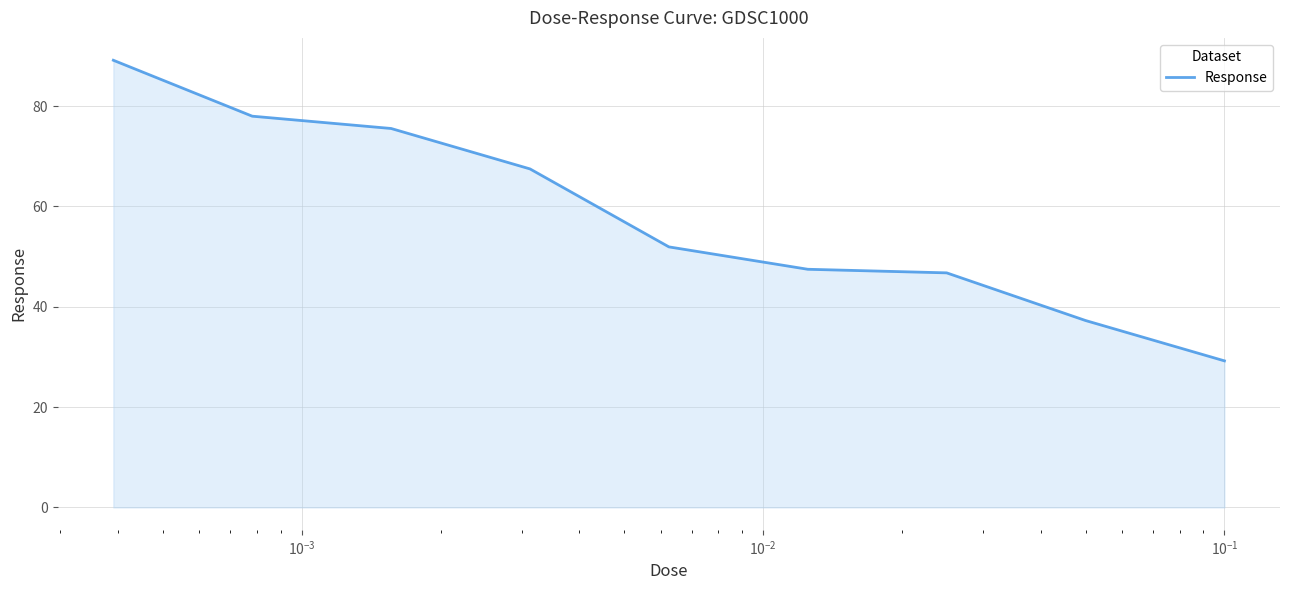

What is the minimum value shown in the chart?

29.2